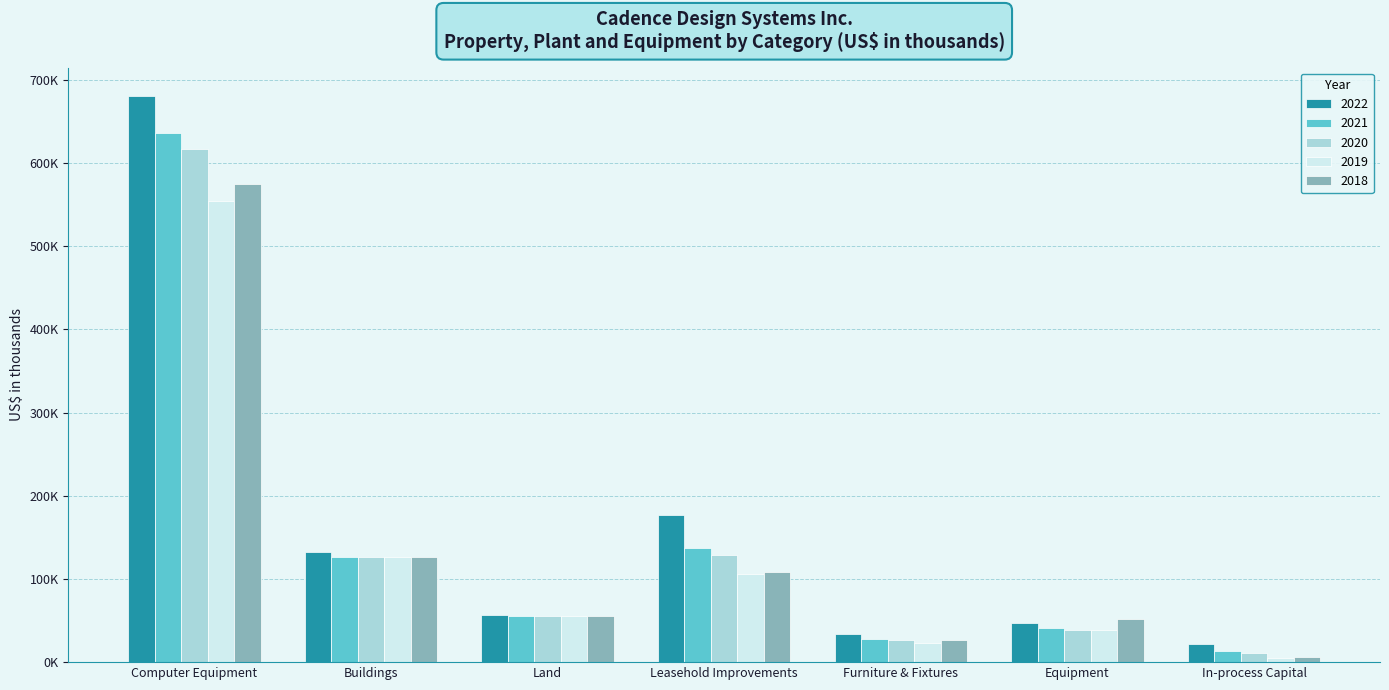

Are the bars grouped side by side (vs. stacked)?

Yes